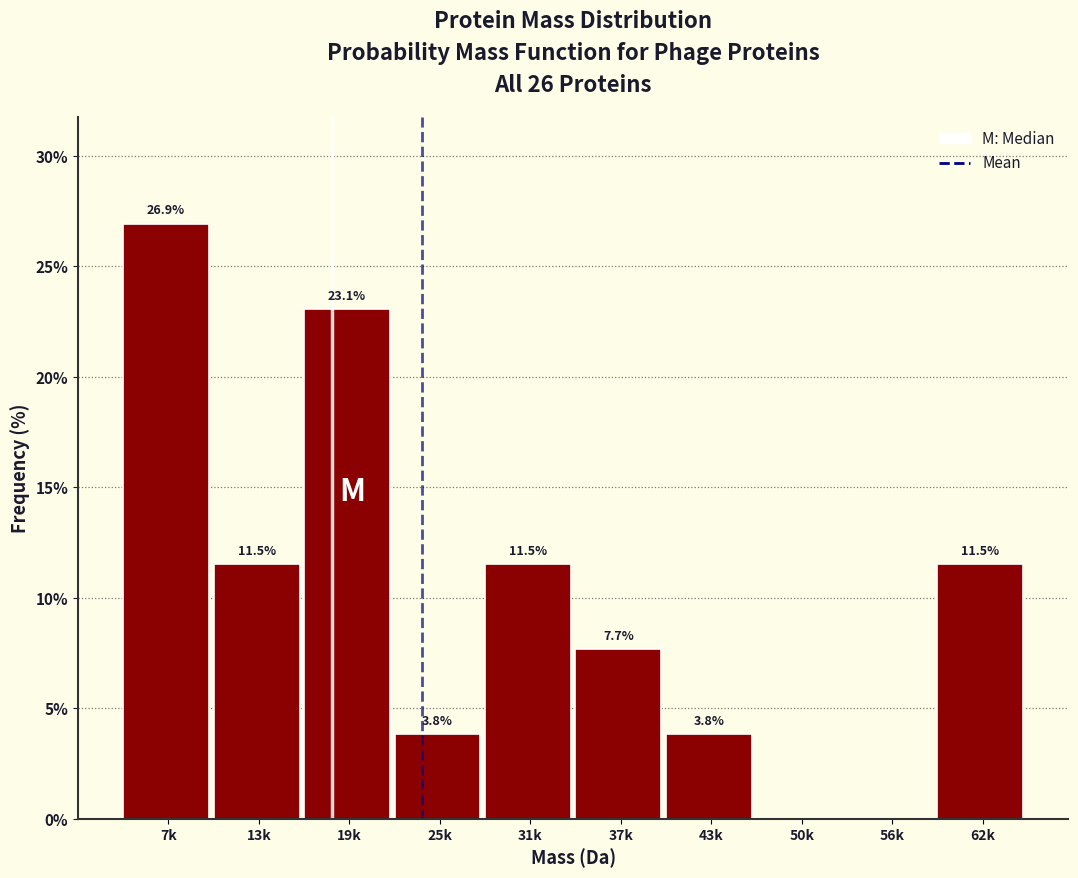

Reading left to right, extract all data points from this chart.

7k=26.9	13k=11.5	19k=23.1	25k=3.8	31k=11.5	37k=7.7	43k=3.8	50k=0.0	56k=0.0	62k=11.5